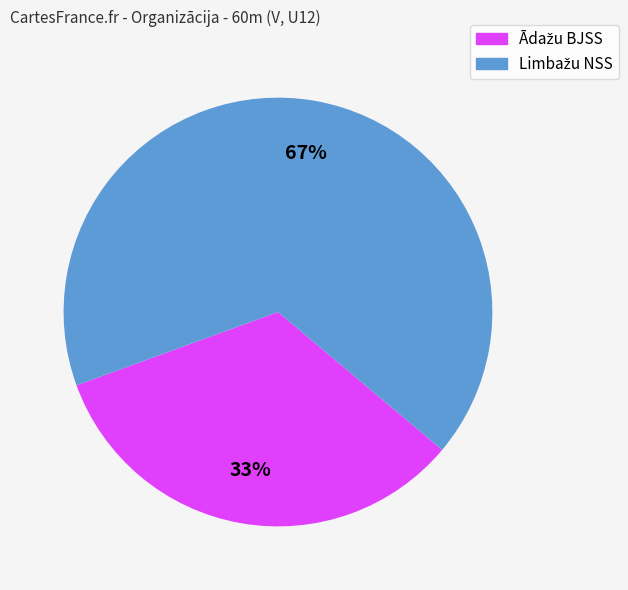

Does any single category account for the majority?

Yes